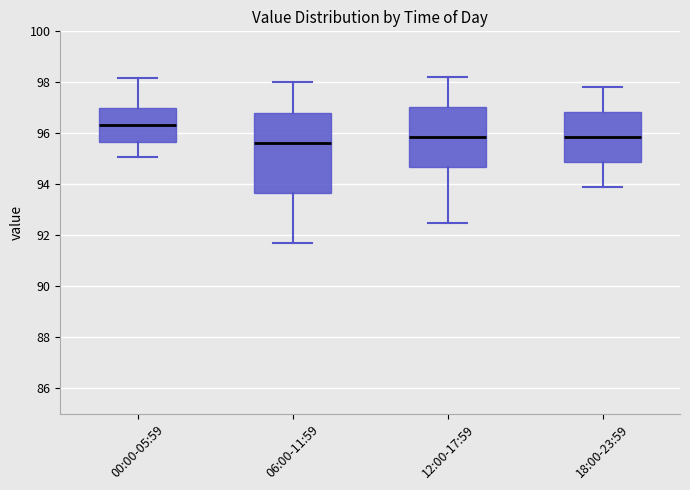

Which box's median line is the highest?

00:00-05:59